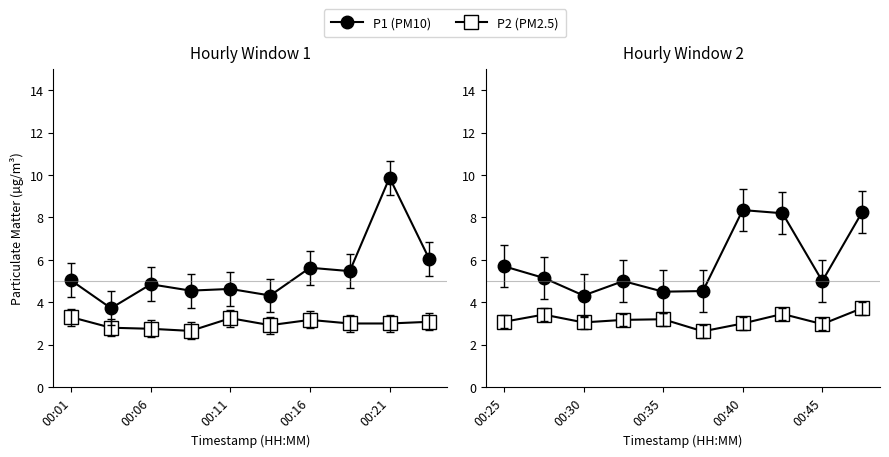

Is this an area chart (filled region under the line)?

No